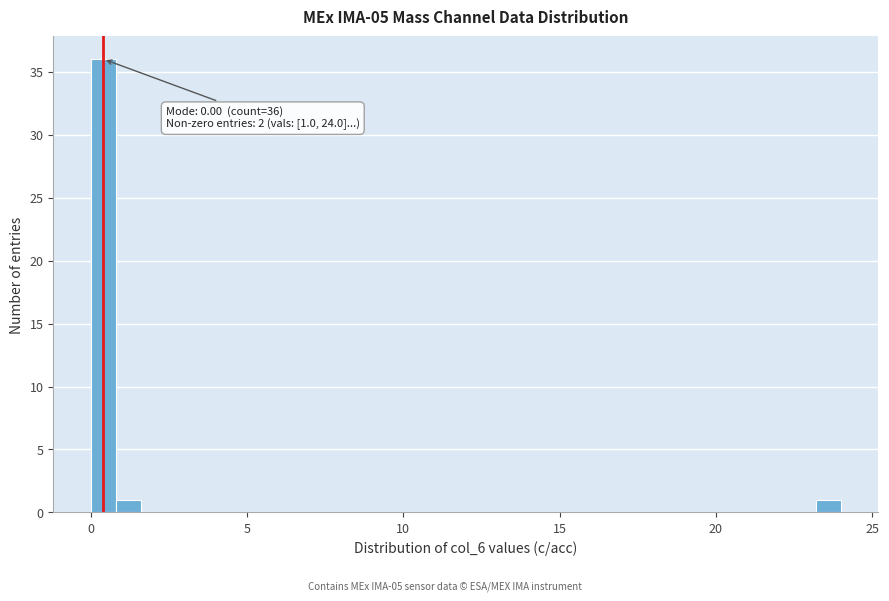

Read against the x-axis, roughly where is the centre of the tallest bar?

0.5